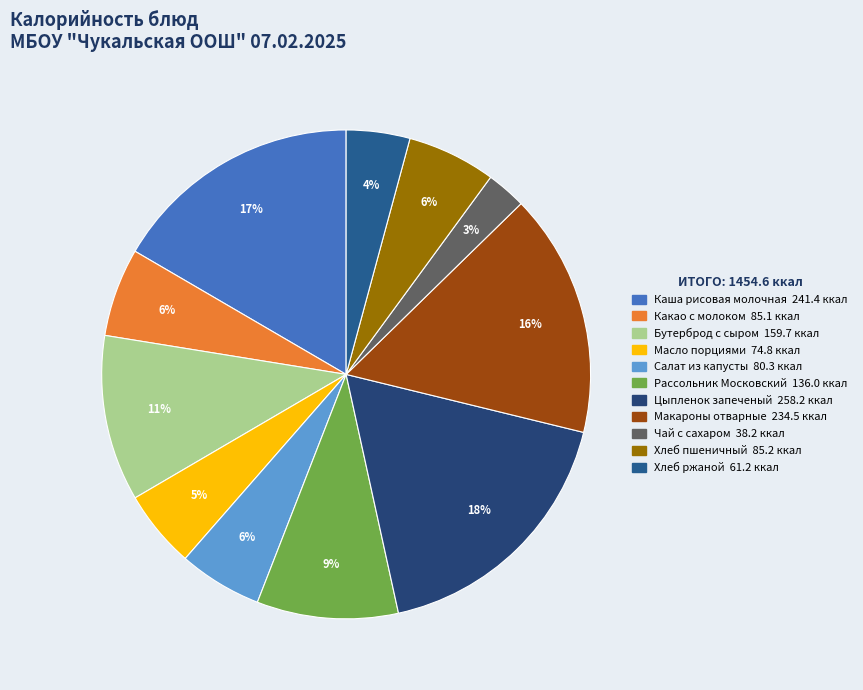

Is it true that Масло порциями is 5% of the pie?

True